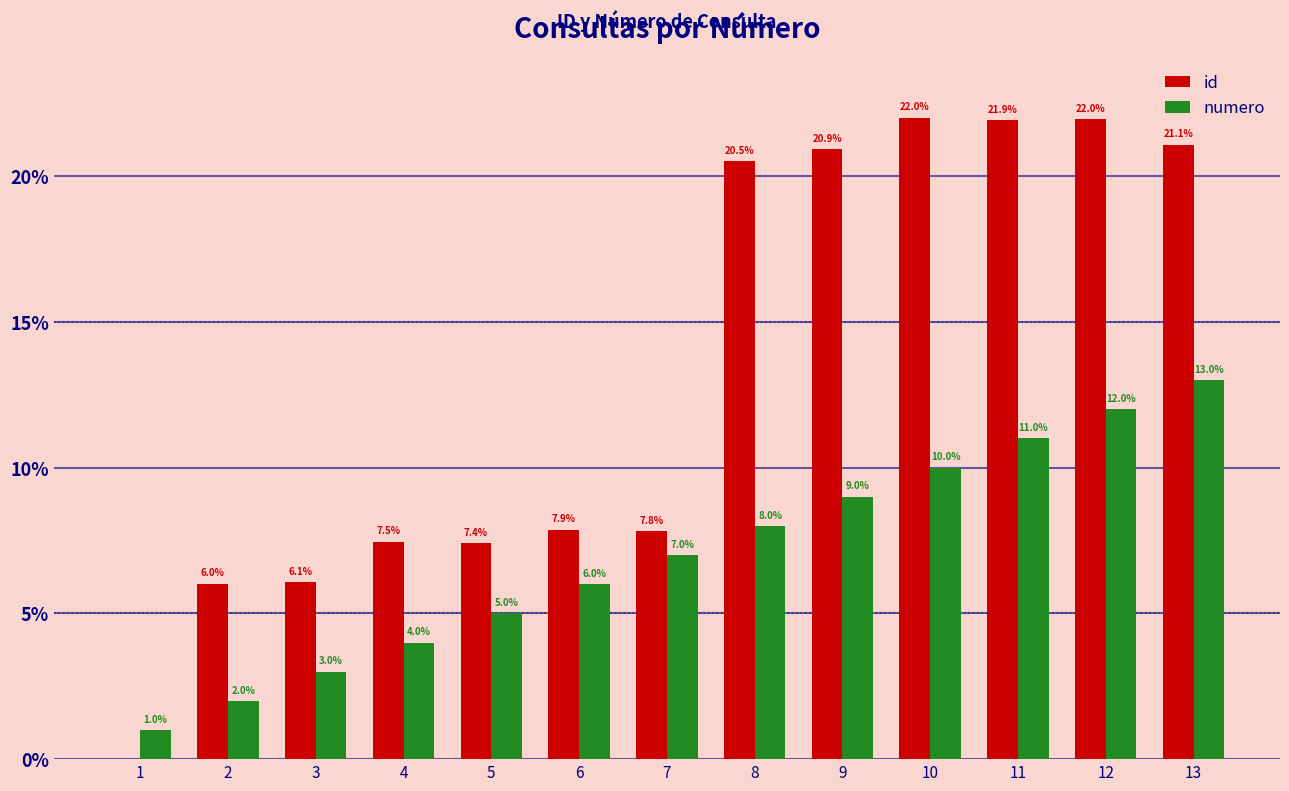

Which series changed the most between 5 and 7?

numero